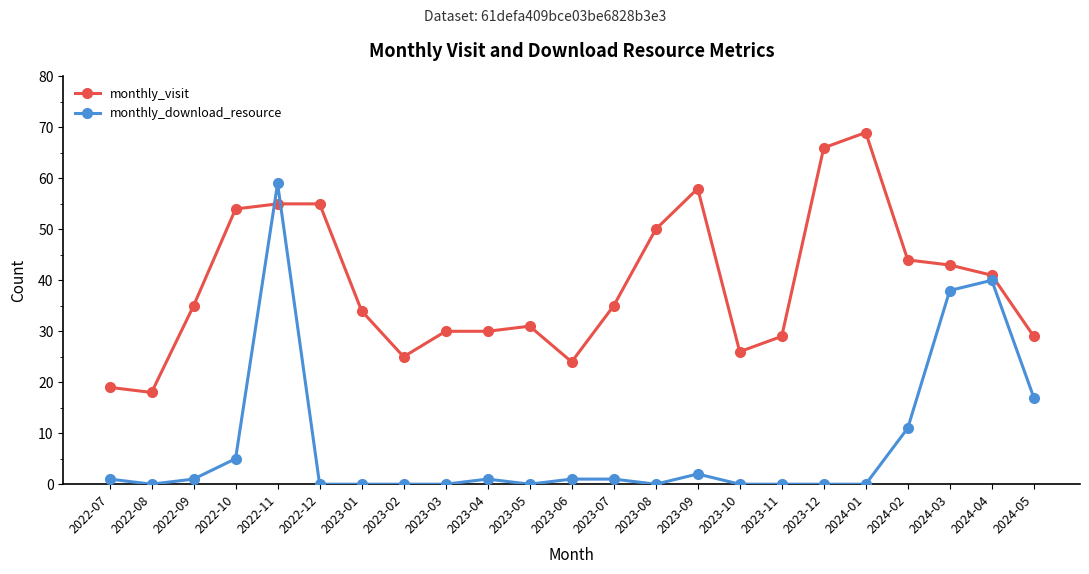

What is the approximate value of monthly_visit at 2023-10, to the nearest 5?

25